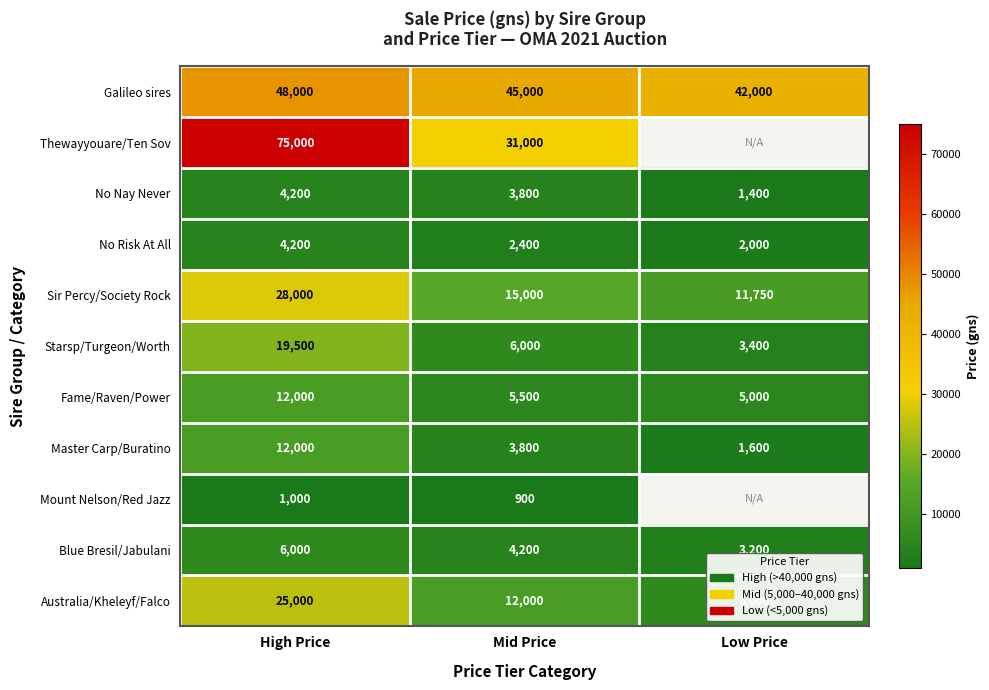

How many Australia/Kheleyf/Falco values are between 6000 and 25000?

3